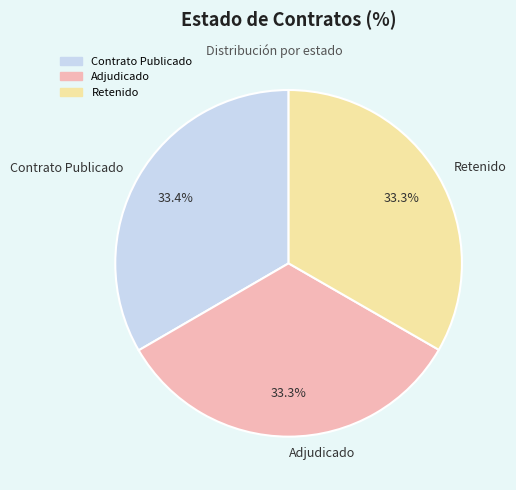

What is the ratio of the value at Retenido to the value at Contrato Publicado?

1.0